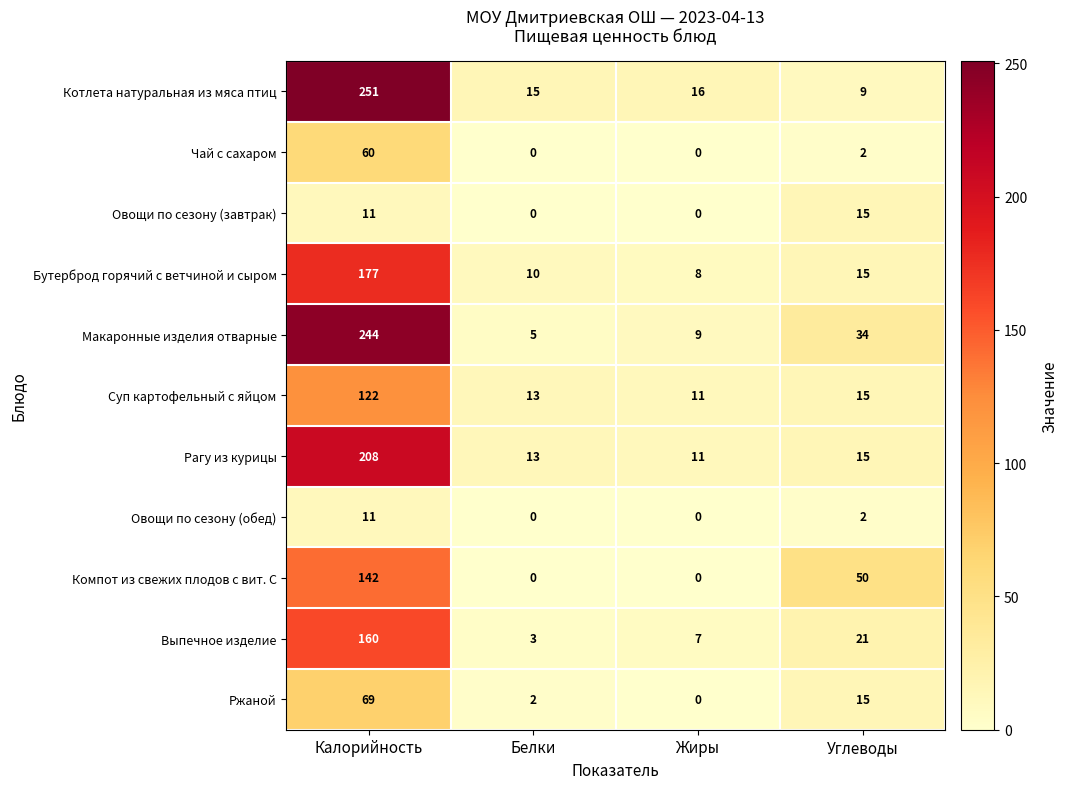

Is it true that Ржаной equals 0 at Жиры?

True